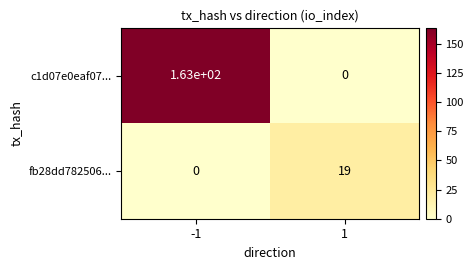

Rank the series by their maximum value, from lowest to highest.

fb28dd782506..., c1d07e0eaf07...